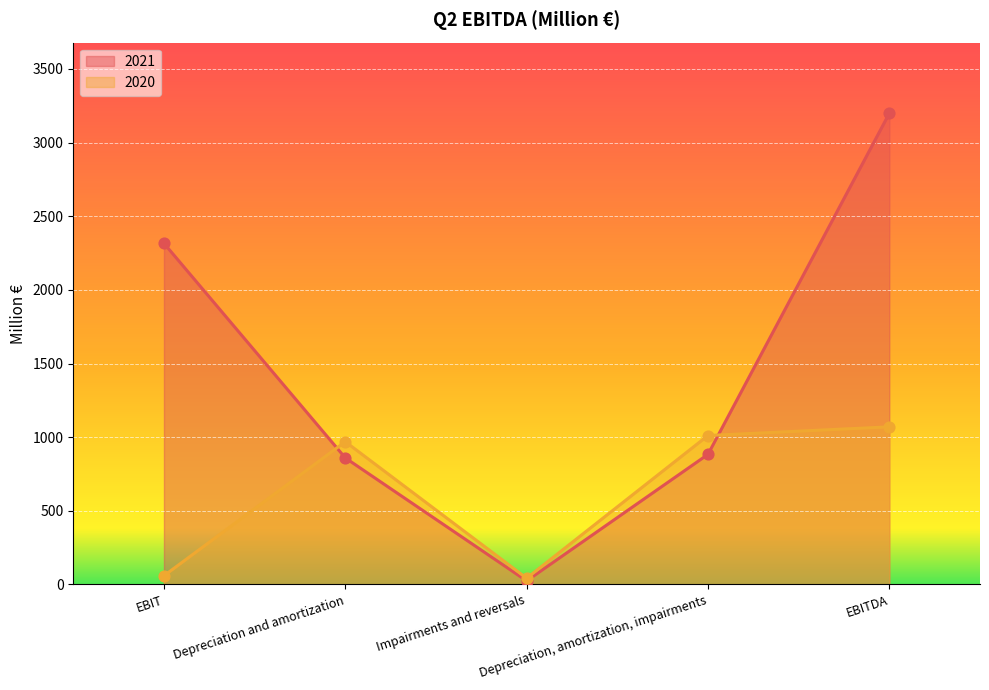

Which series reaches the maximum Y coordinate?

2021